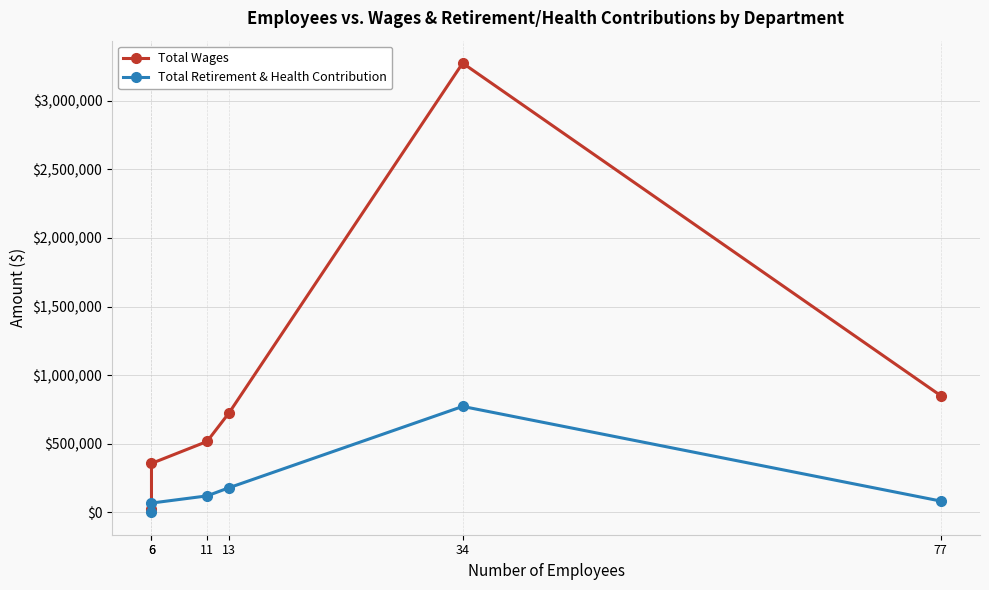

Which series has the largest total across all categories?

Total Wages